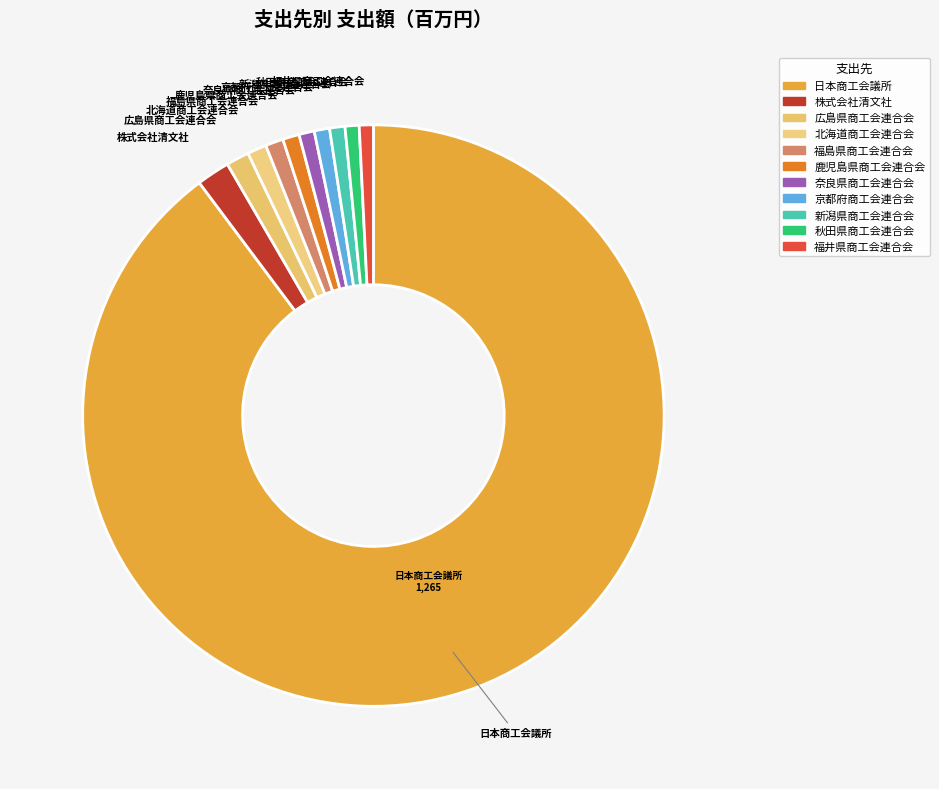

Is there a majority slice in this chart?

Yes